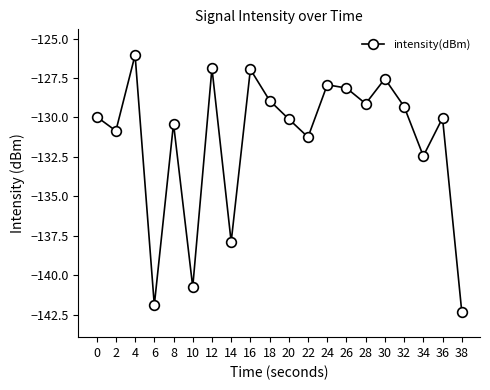

At which label is the value closest to -134?

34